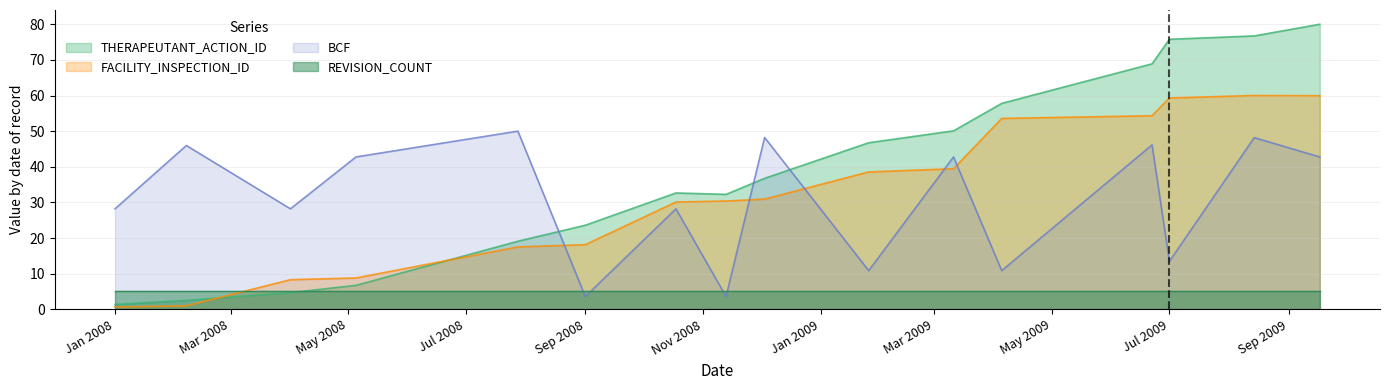

True or false: REVISION_COUNT and FACILITY_INSPECTION_ID cross at least once.

True